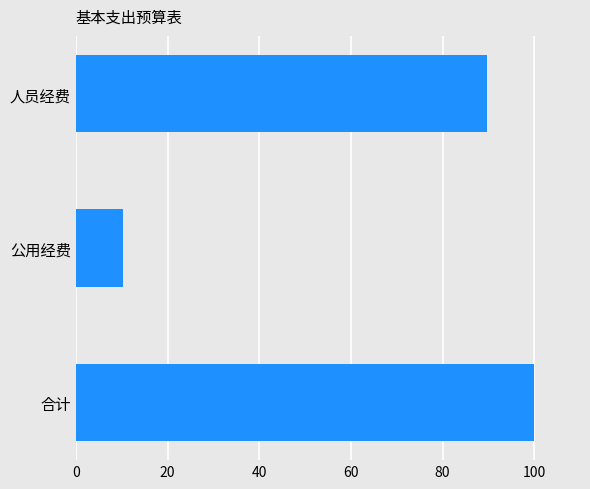

Does the chart contain stacked bars?

No